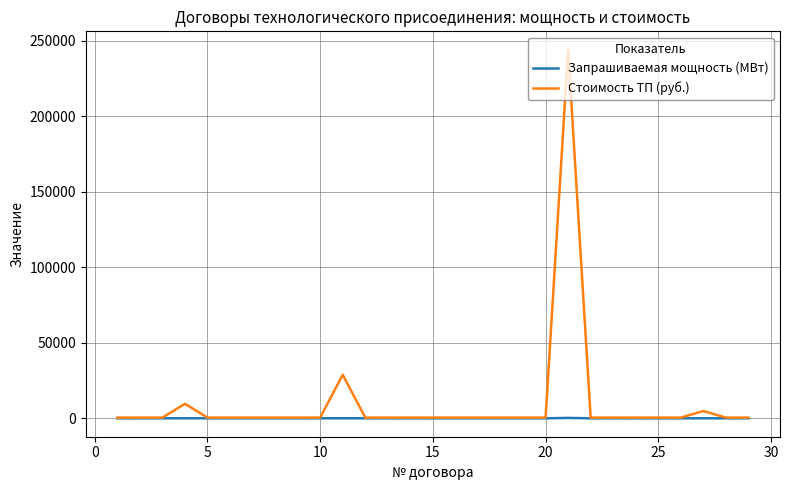

Which series has the widest spread of values?

Стоимость ТП (руб.)